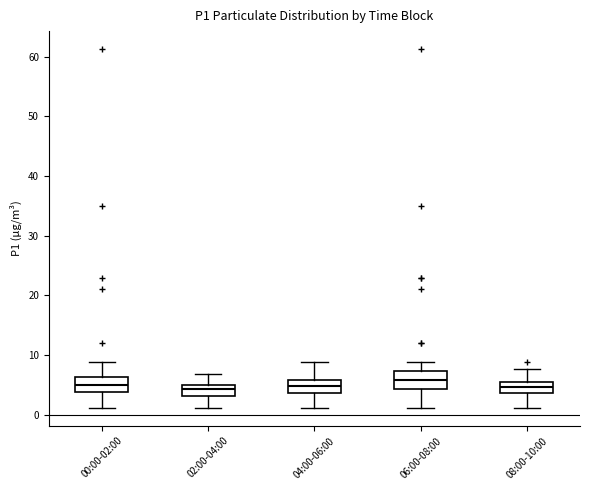

Reading left to right, transcribe this box plot: for each box, give where its median line is, the range the box spans, and where its two whiskers end, as read against the y-axis. The values are not printed on the chart, so give them approximately, as read against the axis.

00:00-02:00: median 5, box 4 to 6, whiskers 1 to 9
02:00-04:00: median 4, box 3 to 5, whiskers 1 to 7
04:00-06:00: median 5, box 4 to 6, whiskers 1 to 9
06:00-08:00: median 6, box 4 to 7, whiskers 1 to 9
08:00-10:00: median 5 (inside the box), box 4 to 5, whiskers 1 to 8